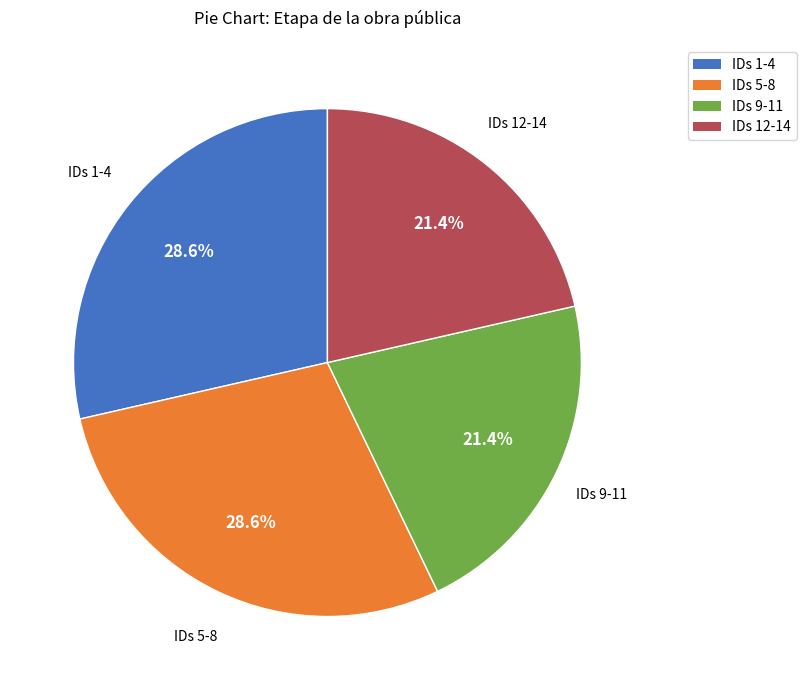

Is there a majority slice in this chart?

No